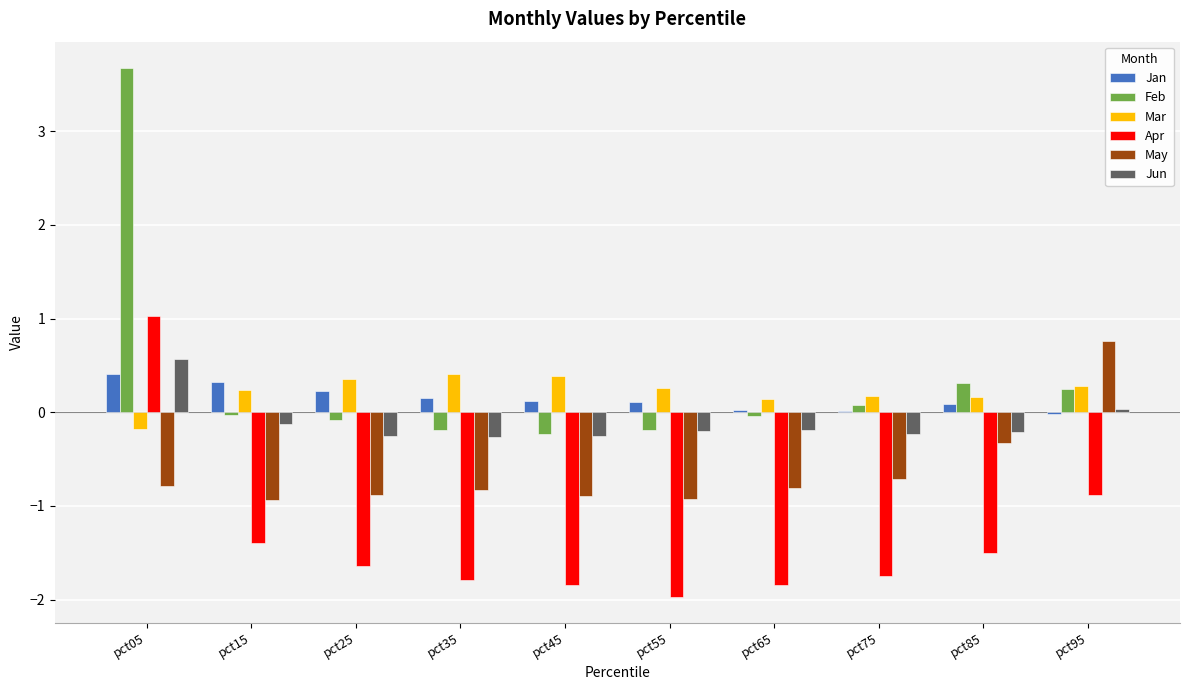

What is the spread (max minus min) of values at pct05?

4.5